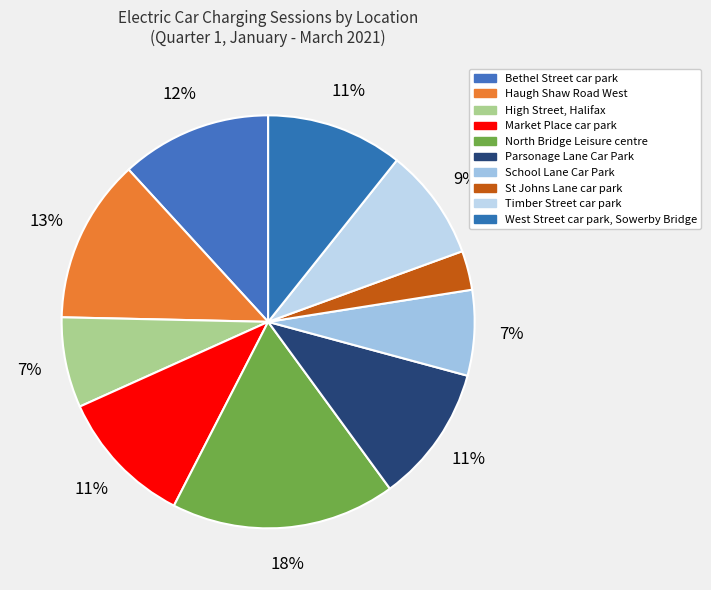

Is there any slice that represents more than half of the pie?

No